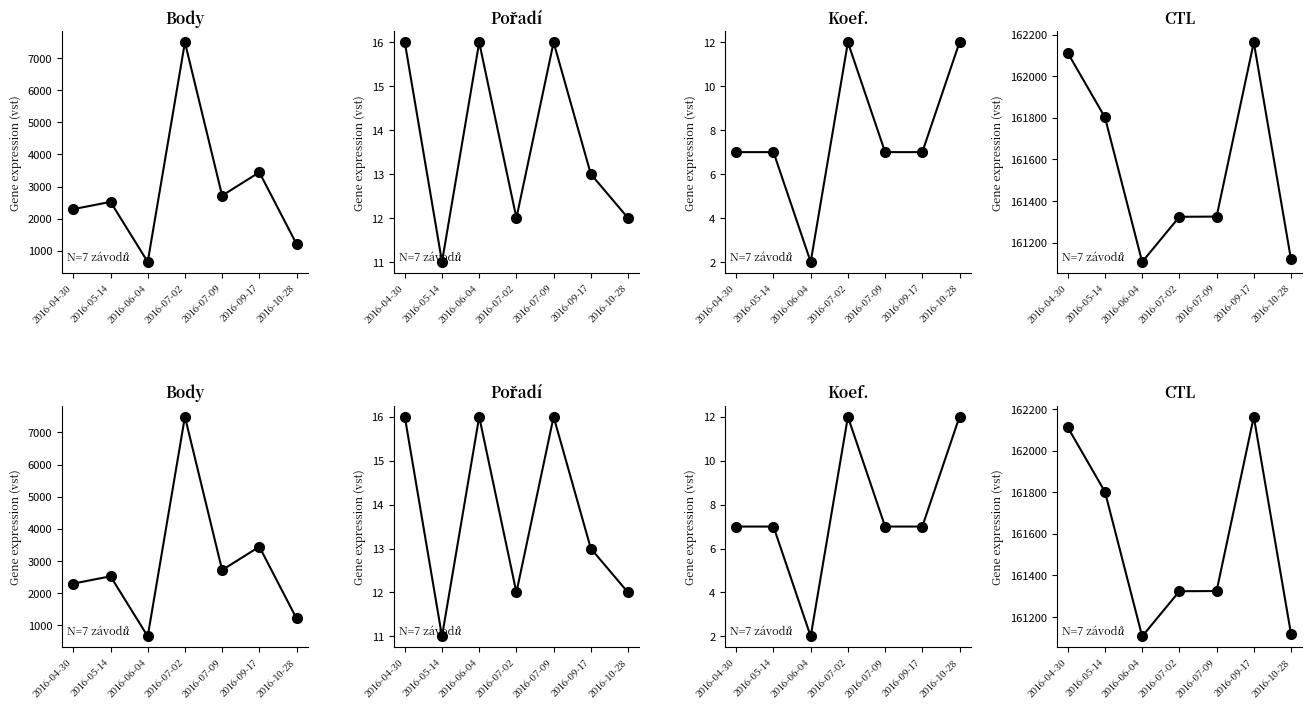

What is the minimum value for Koef.?

2